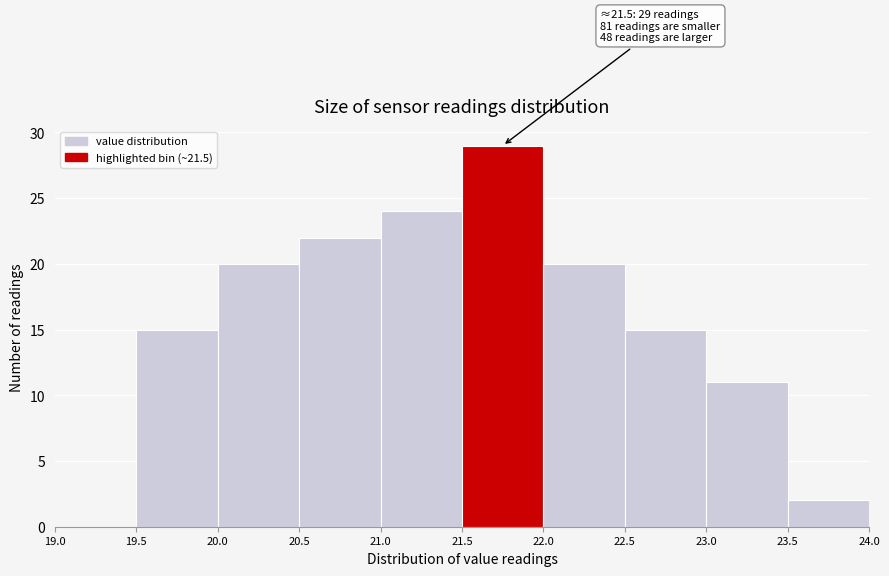

Over which range of the x-axis is the bar tallest?

21.5 to 22.0